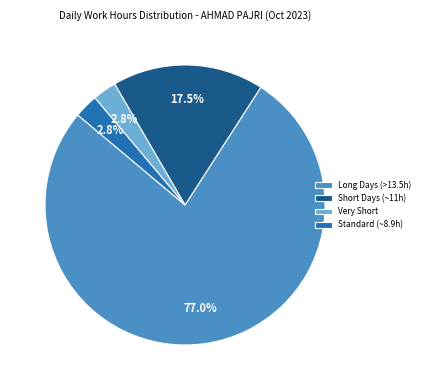

How many segments does this pie chart have?

4